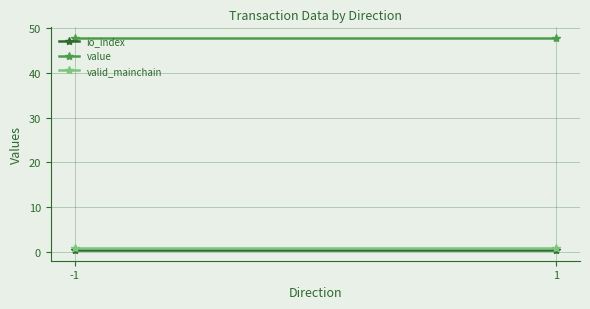

At how many categories does at least one series exceed 14?

2